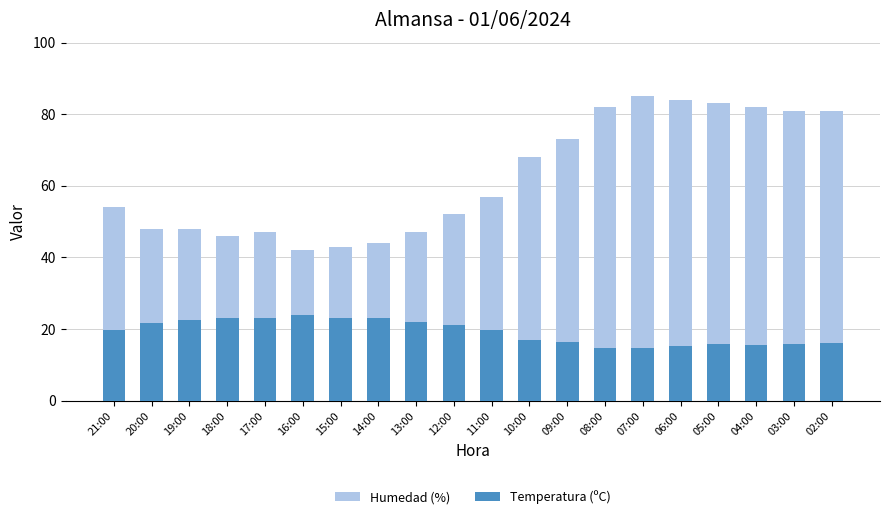

Reading left to right, extract all data points from this chart.

Humedad (%): 54.0	48.0	48.0	46.0	47.0	42.0	43.0	44.0	47.0	52.0	57.0	68.0	73.0	82.0	85.0	84.0	83.0	82.0	81.0	81.0
Temperatura (ºC): 19.6	21.7	22.4	23.1	23.0	23.8	23.2	23.1	22.1	21.0	19.7	16.9	16.5	14.8	14.7	15.3	15.7	15.6	15.9	16.1